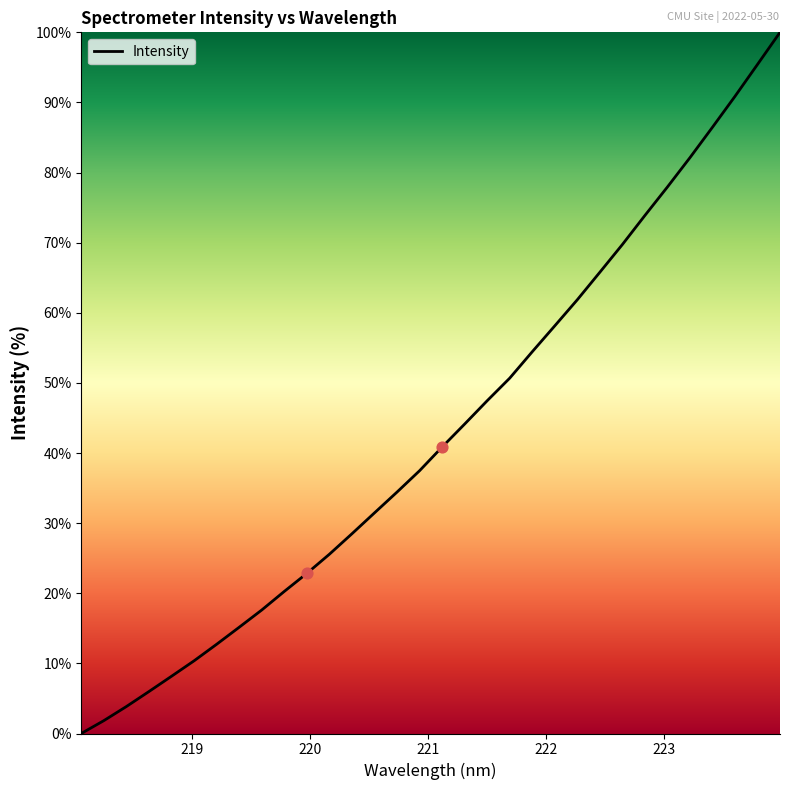

What is the difference between the maximum and minimum values?

100.0